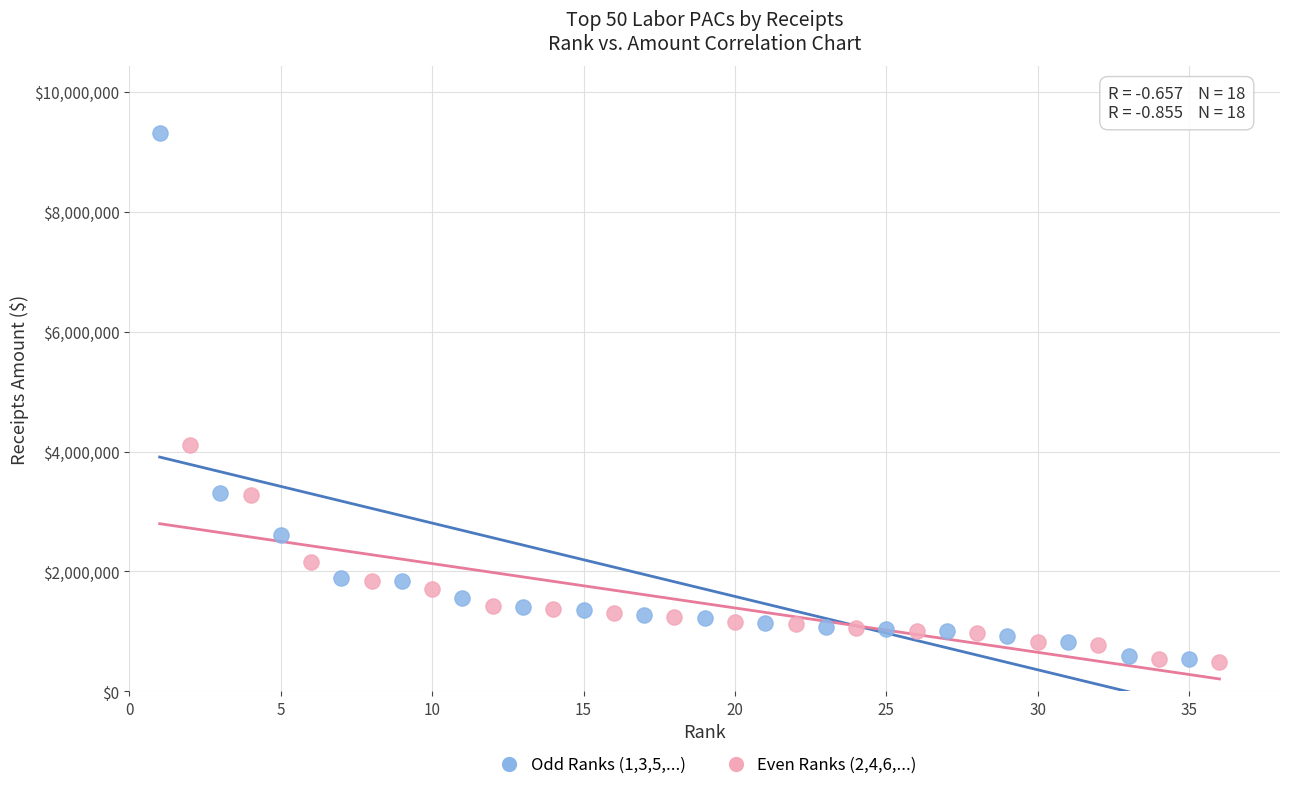

What are all the series names shown in the legend?

Odd Ranks (1,3,5,...), Even Ranks (2,4,6,...)